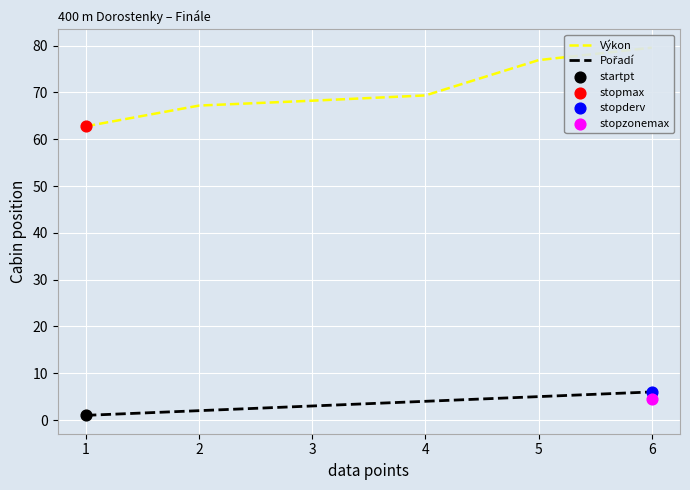

What are all the series names shown in the legend?

Výkon, Pořadí